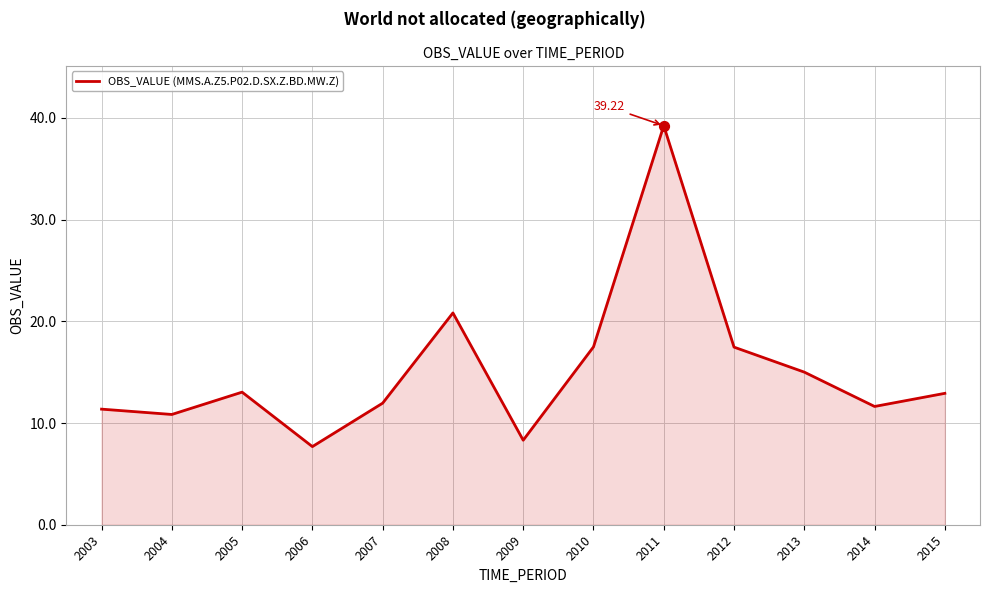

Approximately how many times larger is the value at 2010 compared to 2003?

1.5